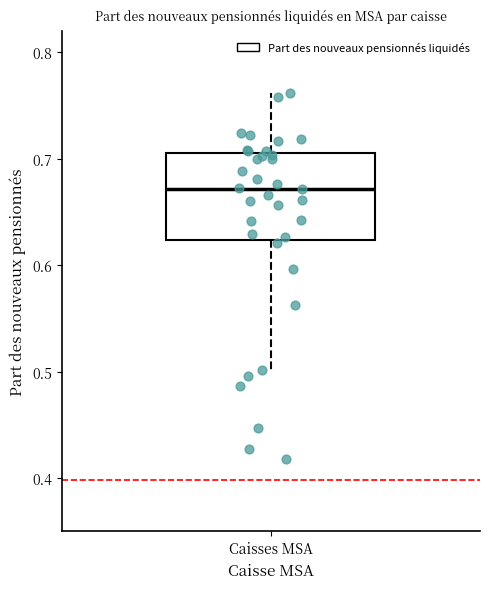

Read this box plot against the y-axis: the position of the median line, the range covered by the box, and the ends of both whiskers. The values are not printed on the chart, so give them approximately, as read against the axis.

median 0.67, box 0.62 to 0.71, whiskers 0.50 to 0.76